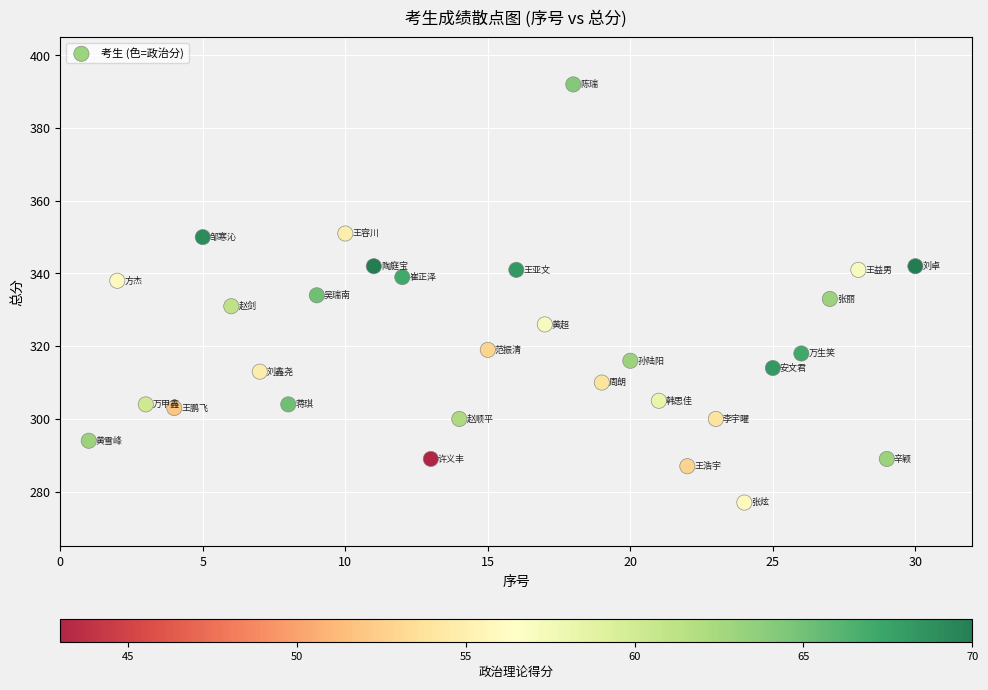

What is the range of Y values (max minus min)?

115